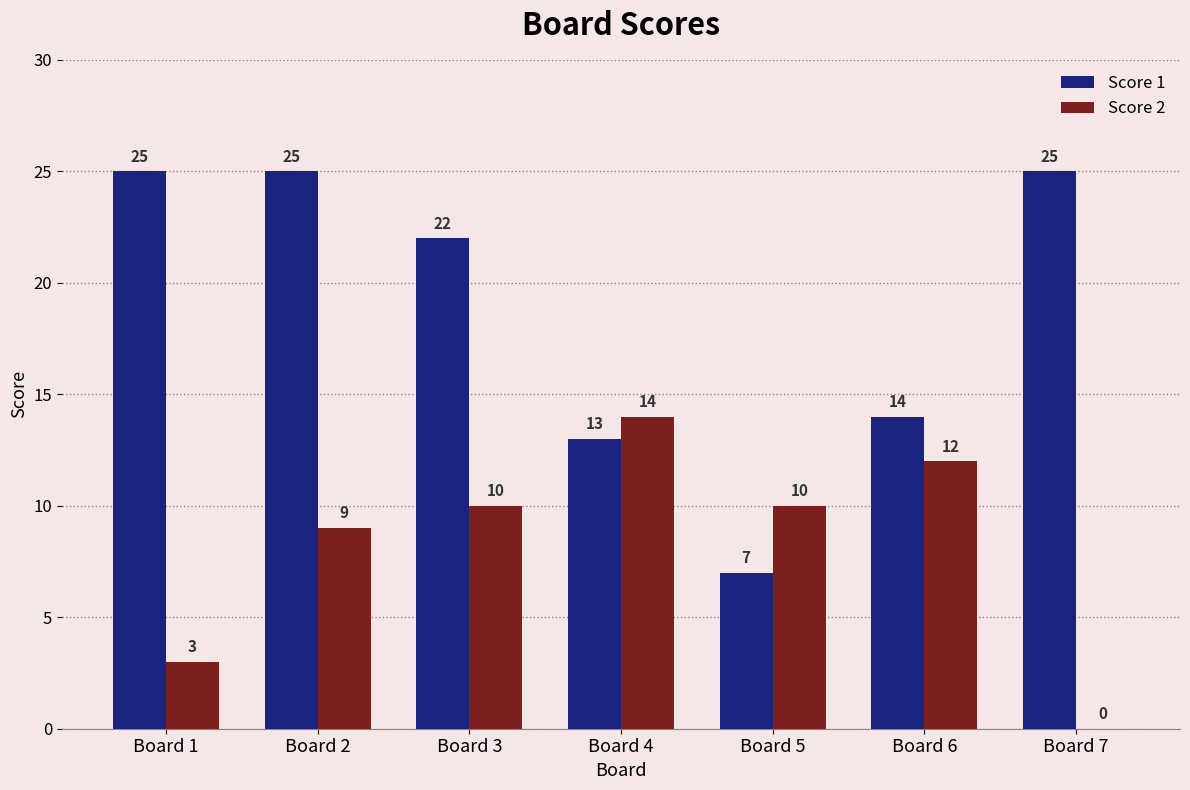

Are the bars horizontal?

No